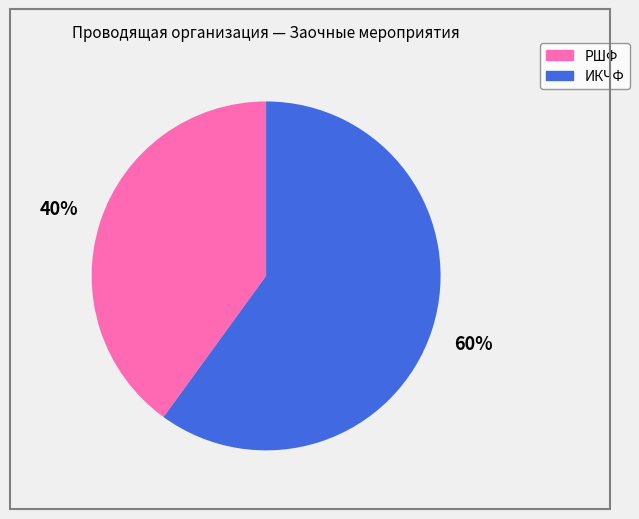

What percentage is the РШФ slice, to the nearest percent?

40%